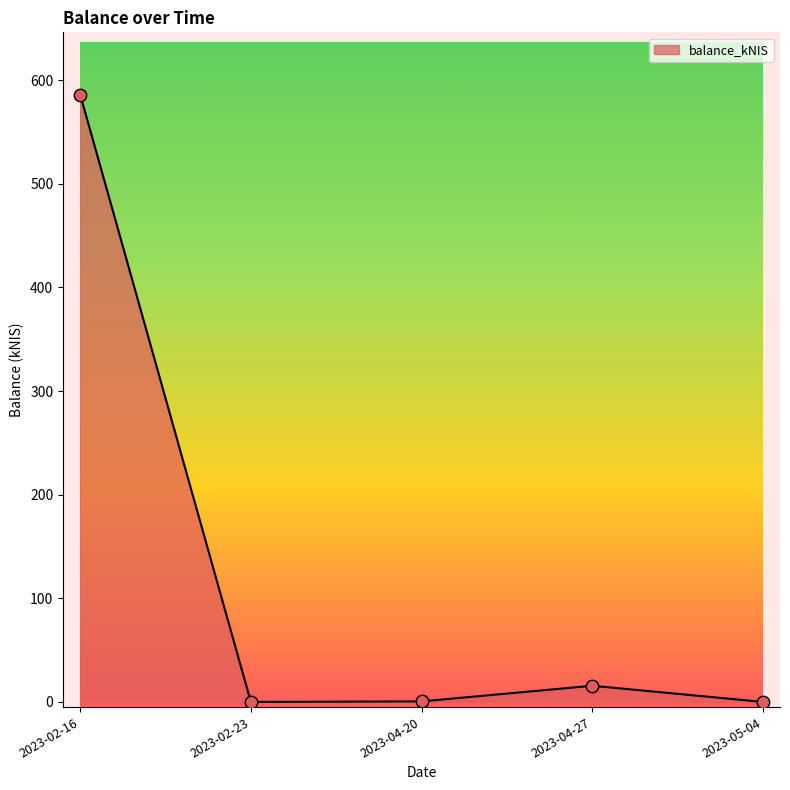

What is the change in value from 2023-02-23 to 2023-04-20?

+0.5